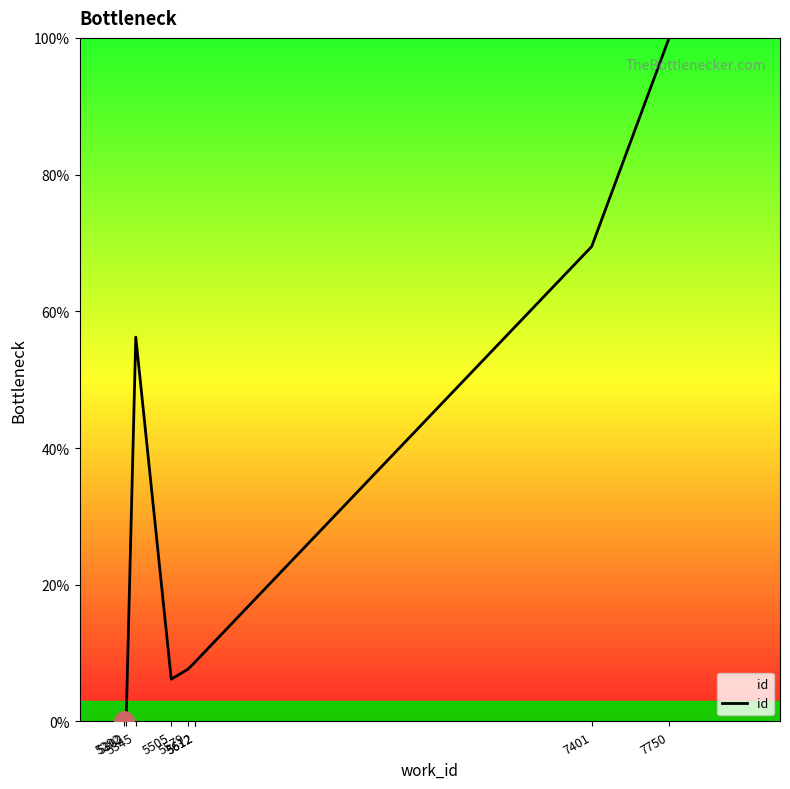

Reading right to left, extract all data points from this chart.

7750=100.0	7401=69.5	5612=8.7	5612=8.7	5579=7.6	5505=6.2	5345=56.2	5302=0.4	5292=0.0